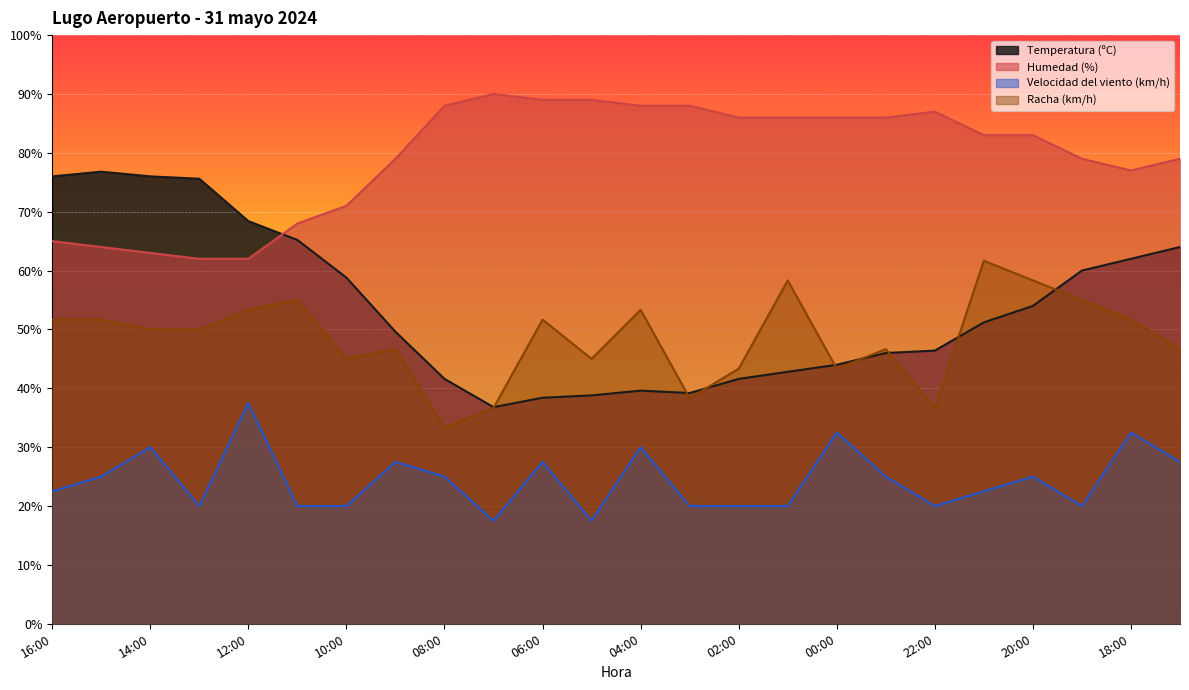

Rank the series by their maximum value, from highest to lowest.

Humedad (%), Temperatura (ºC), Racha (km/h), Velocidad del viento (km/h)